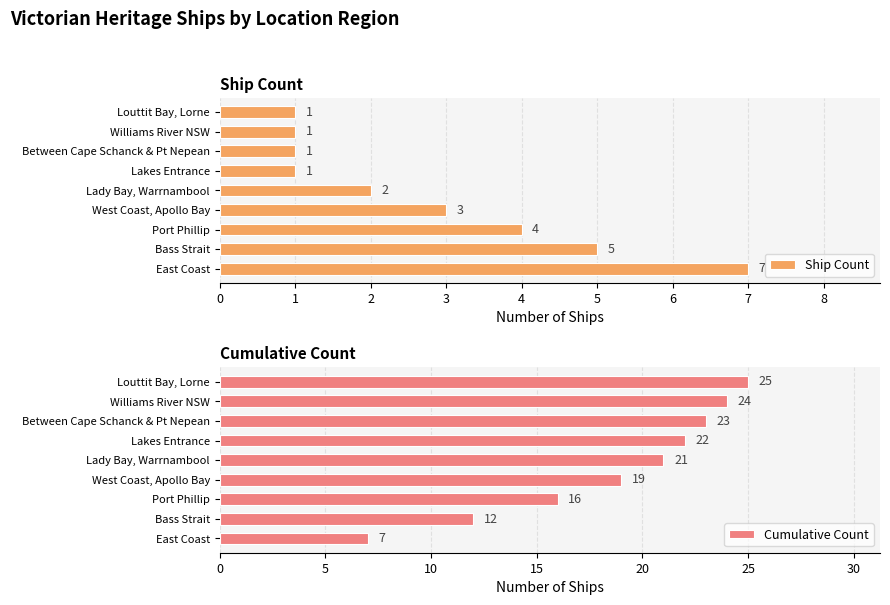

True or false: Cumulative Count has a value of 35 at Williams River NSW.

False